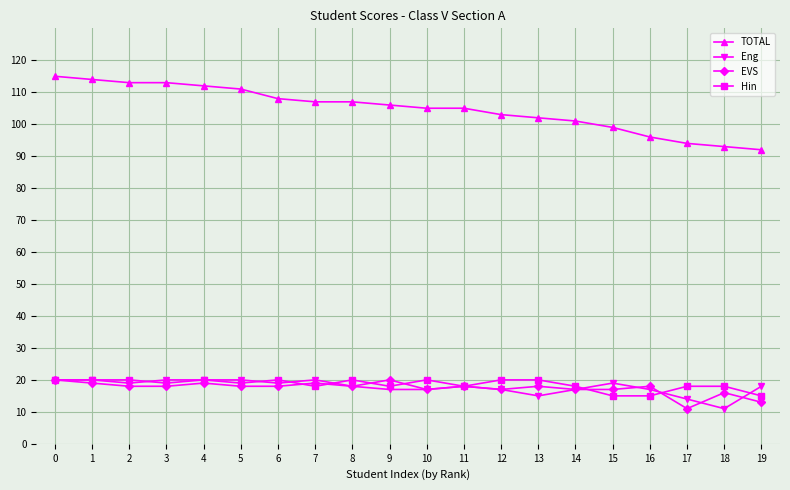

Reading left to right, extract all data points from this chart.

TOTAL: 0=115	1=114	2=113	3=113	4=112	5=111	6=108	7=107	8=107	9=106	10=105	11=105	12=103	13=102	14=101	15=99	16=96	17=94	18=93	19=92
Eng: 0=20	1=20	2=19	3=20	4=20	5=20	6=19	7=20	8=18	9=17	10=17	11=18	12=17	13=15	14=17	15=19	16=17	17=14	18=11	19=18
EVS: 0=20	1=19	2=18	3=18	4=19	5=18	6=18	7=19	8=18	9=20	10=17	11=18	12=17	13=18	14=17	15=17	16=18	17=11	18=16	19=13
Hin: 0=20	1=20	2=20	3=19	4=20	5=19	6=20	7=18	8=20	9=18	10=20	11=18	12=20	13=20	14=18	15=15	16=15	17=18	18=18	19=15